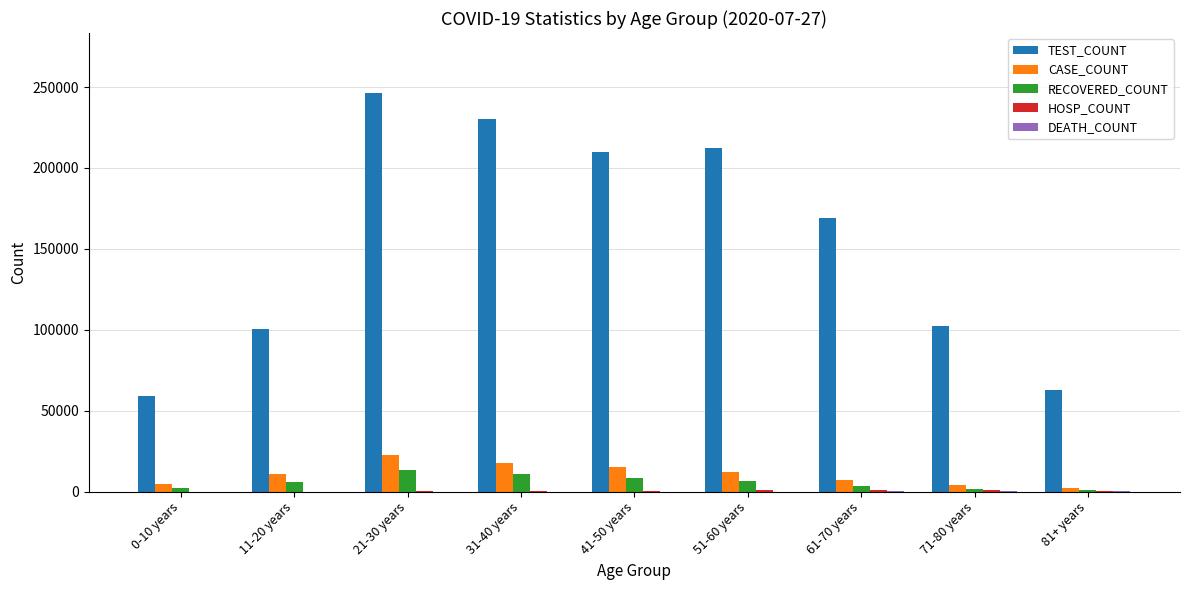

At which category does the chart reach its peak across all series?

21-30 years